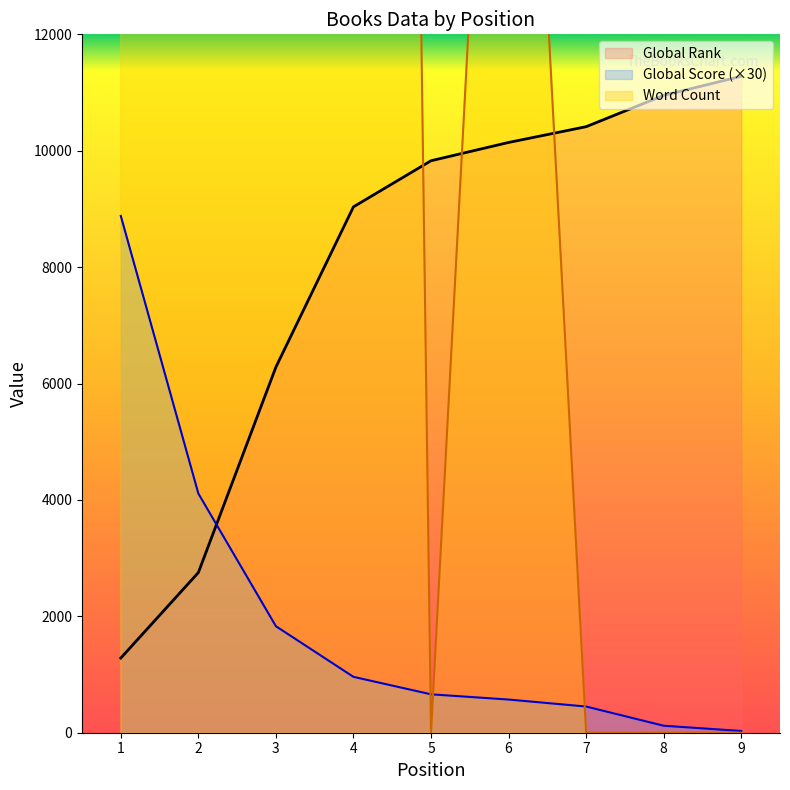

Which series has the widest spread of values?

Word Count